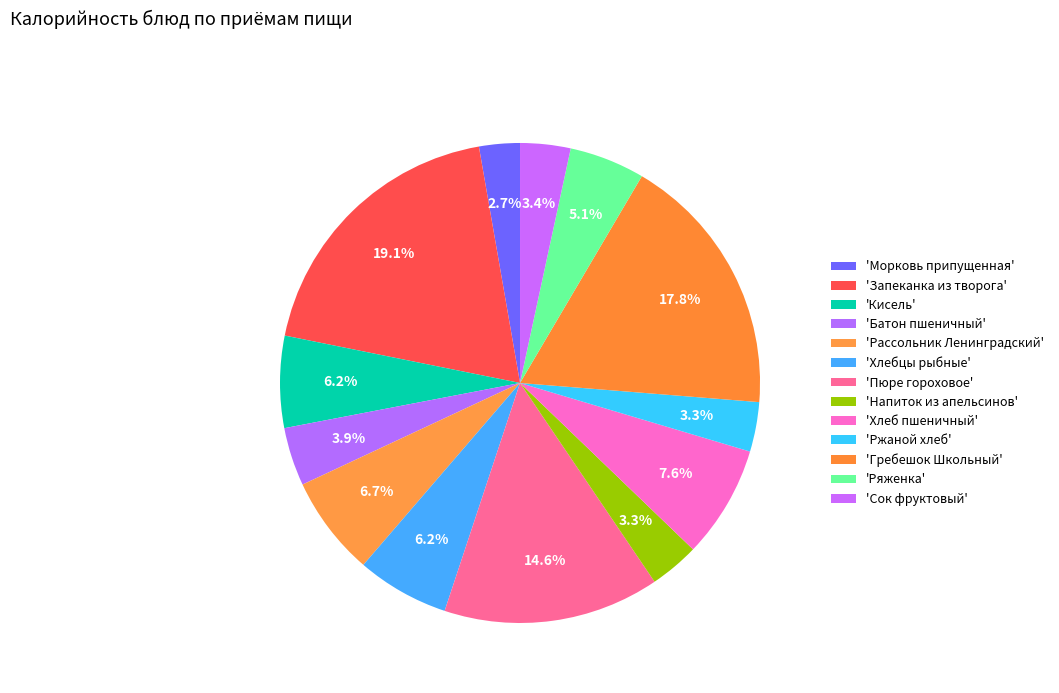

To the nearest percent, what is the difference between the largest and smallest slice percentages?

16%